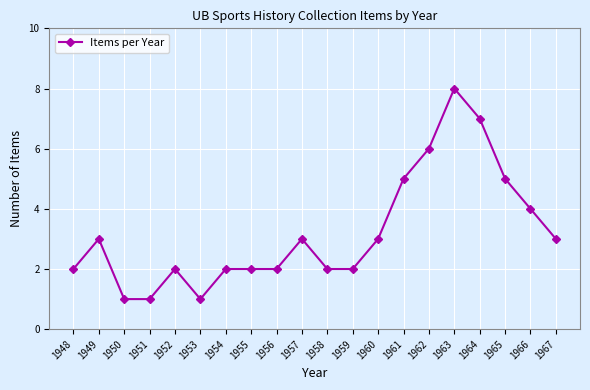

How many values are between 2 and 5?

14